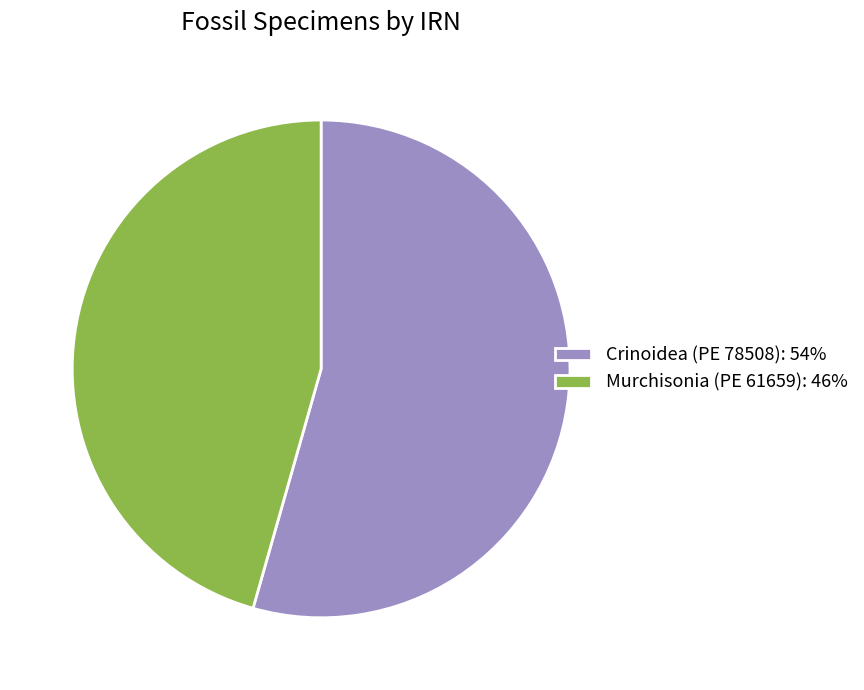

Is there a majority slice in this chart?

Yes